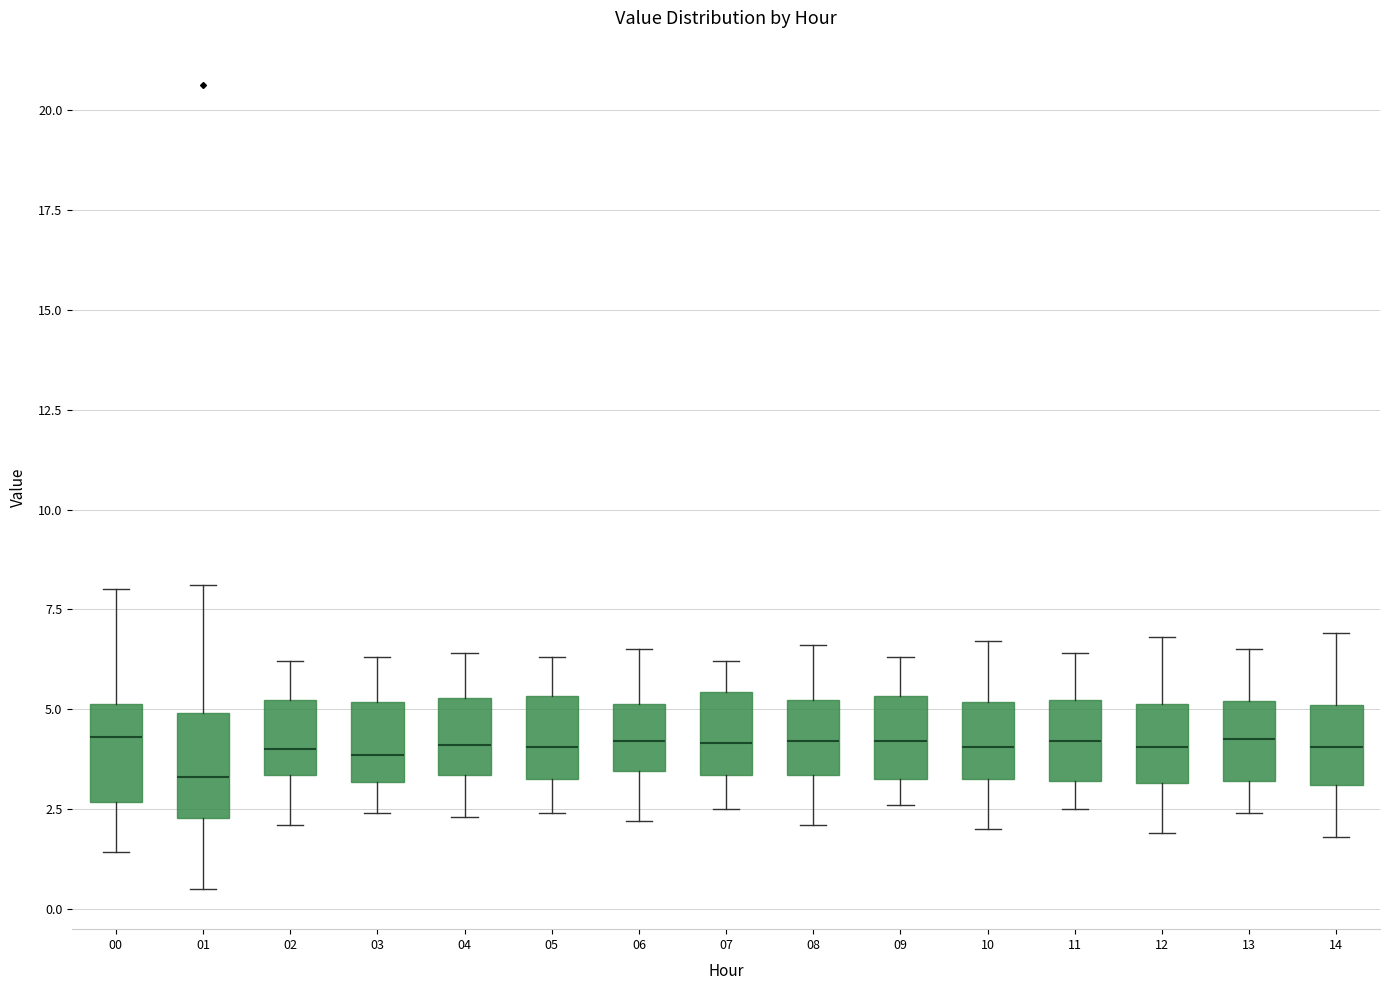

Where is the lower edge of the box at x = 10 on the y-axis? The values are not printed on the chart, so give them approximately, as read against the axis.

3.5